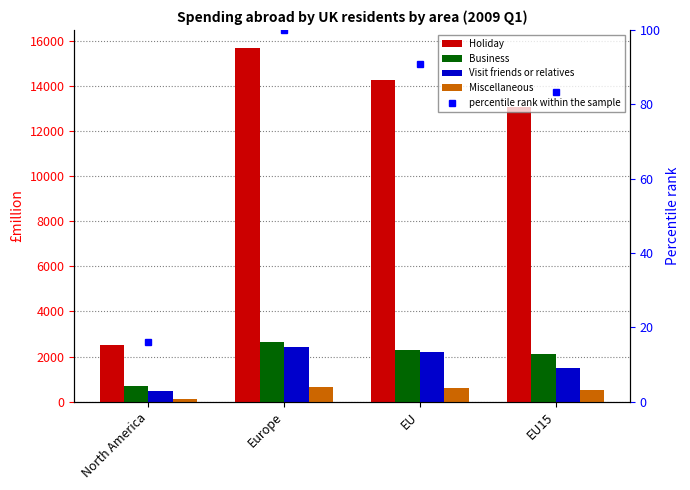

Reading left to right, list all the values displayed in this chart.

Holiday: 2513.2	15706.5	14249.4	13091.7
Business: 701.9	2628.6	2280.3	2090.2
Visit friends or relatives: 457.4	2424.0	2211.6	1484.9
Miscellaneous: 108.6	640.1	591.9	496.9
percentile rank within the sample: 16.0	100.0	90.7	83.4